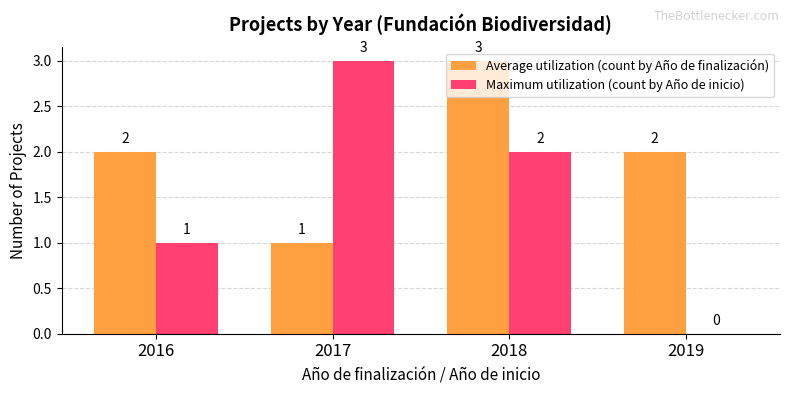

Count the Average utilization (count by Año de finalización) values in the range 2 to 3.

3